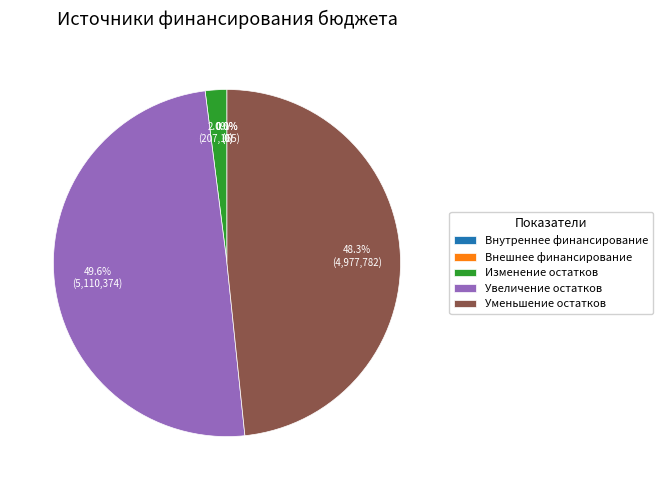

The Источники внешнего финансирования slice represents 6% of the pie. True or false?

False